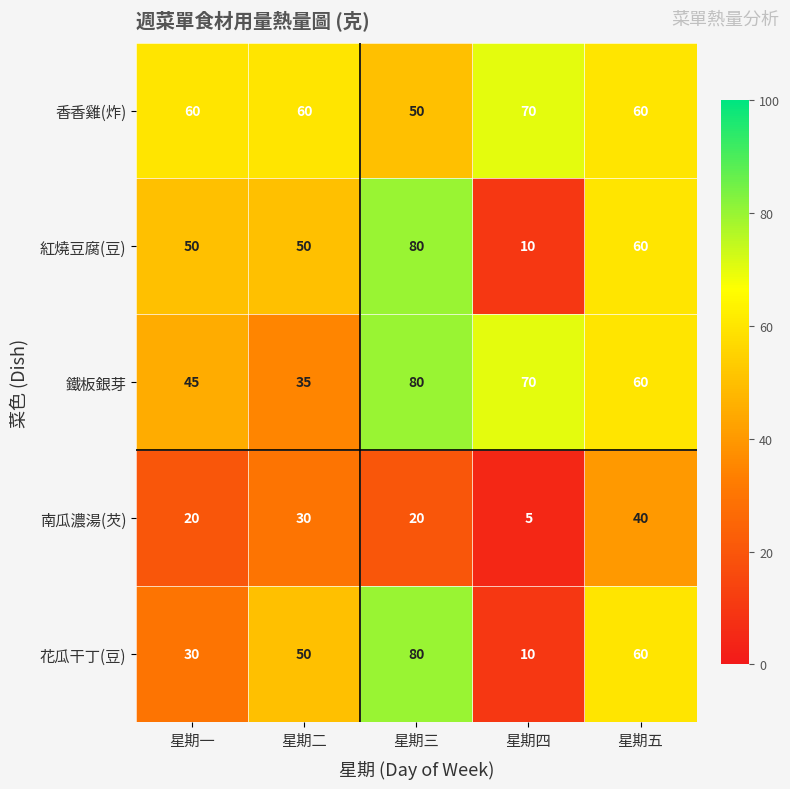

Which label corresponds to the largest value in the chart?

星期三